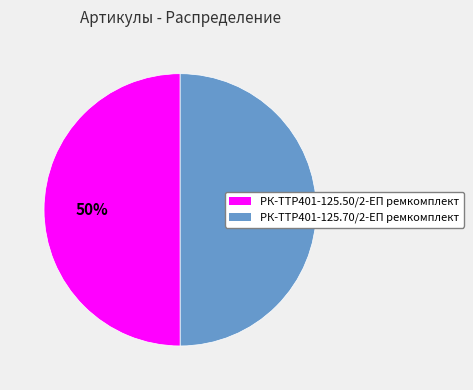

To the nearest percent, what portion does РК-TTР401-125.70/2-ЕП ремкомплект represent?

50%